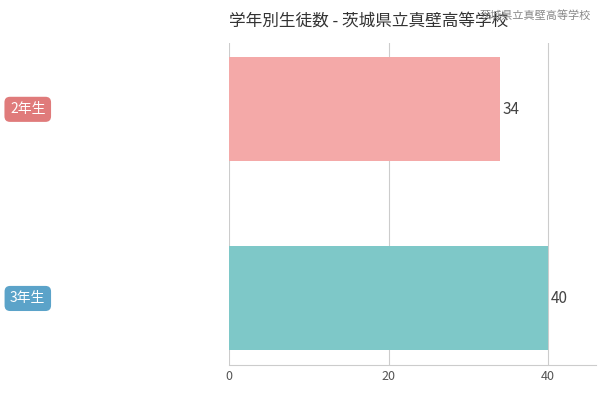

What is the minimum value shown in the chart?

34